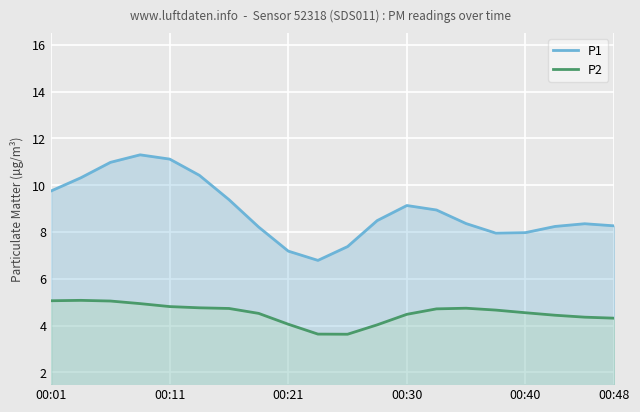

Which series has the widest spread of values?

P1